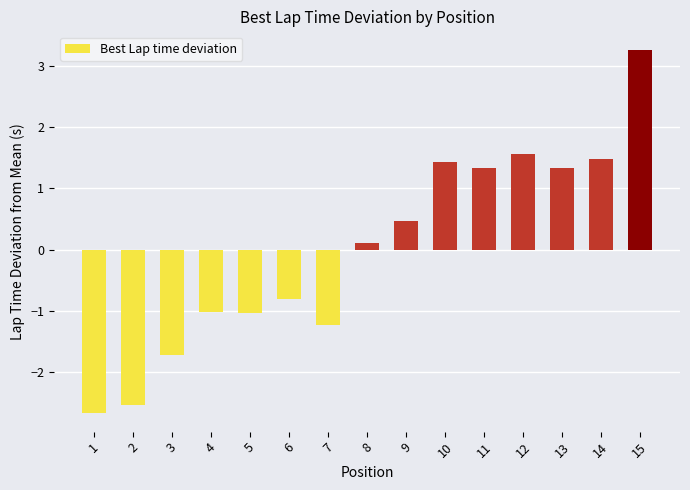

Which label corresponds to the smallest value in the chart?

1